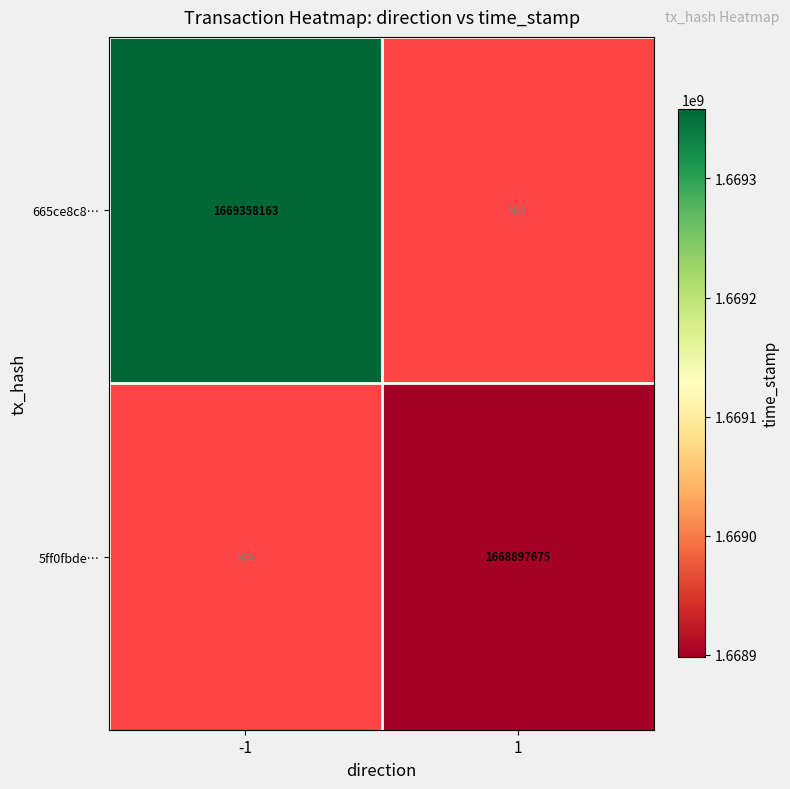

True or false: 5ff0fbde… has a value of 1668897675 at 1.

True